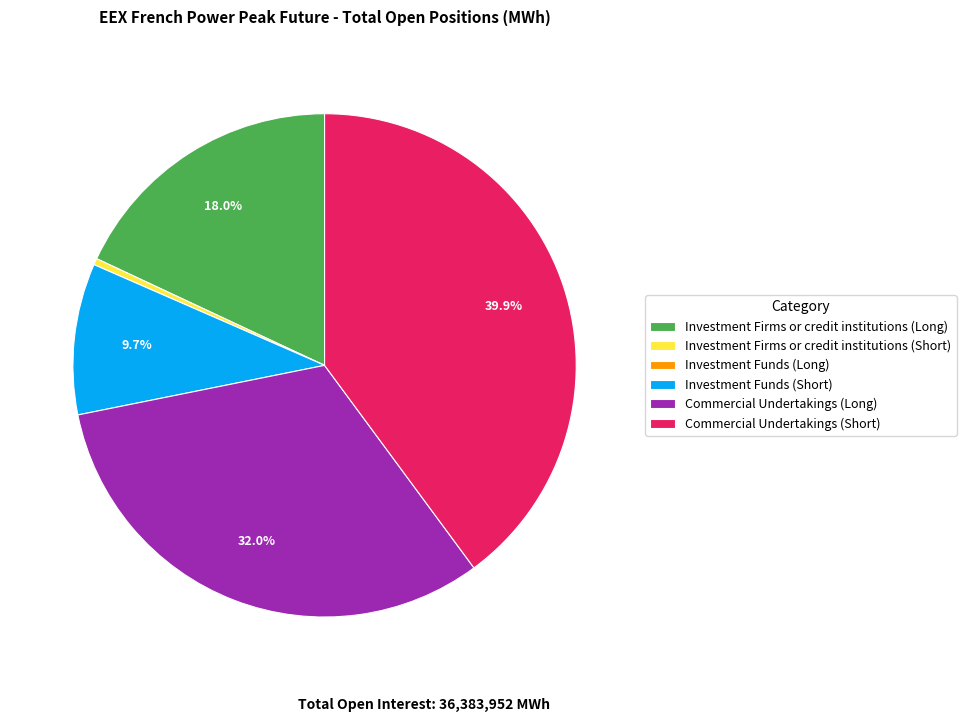

Approximately how many times larger is the value at Investment Funds (Short) compared to Investment Firms or credit institutions (Long)?

0.5